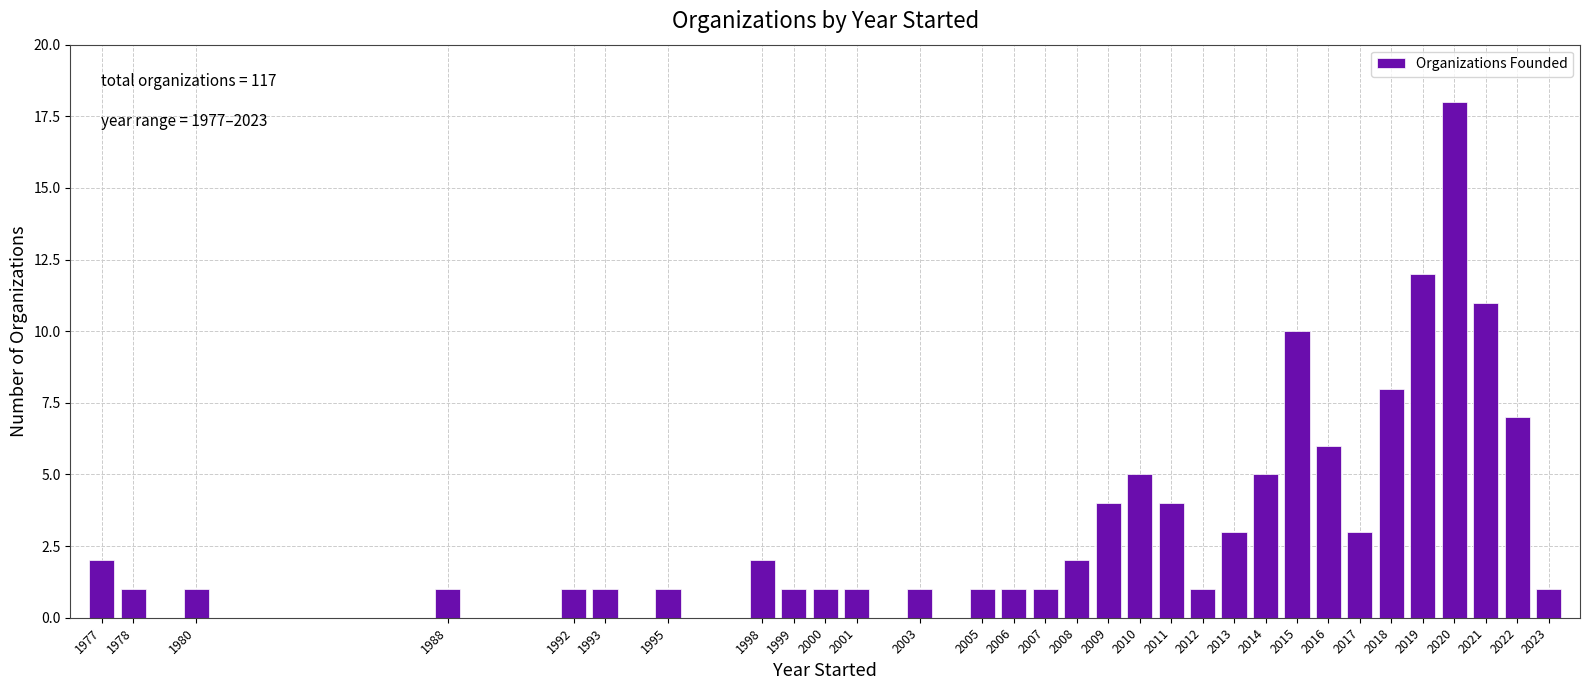

What is the change in value from 2013 to 2016?

+3